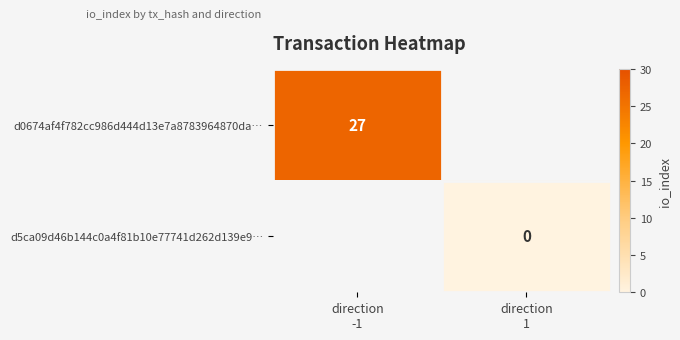

Which series has the largest range (max minus min)?

d0674af4f782cc986d444d13e7a8783964870da…